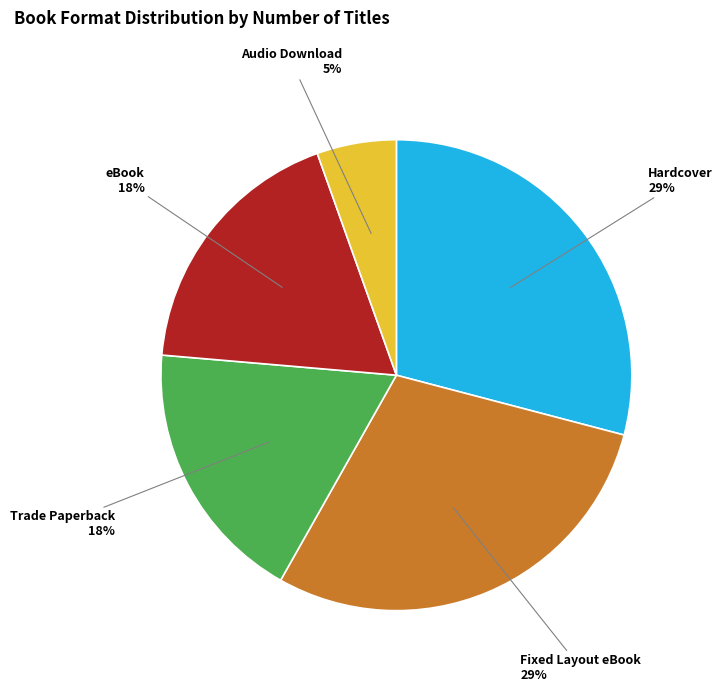

Is there a majority slice in this chart?

No